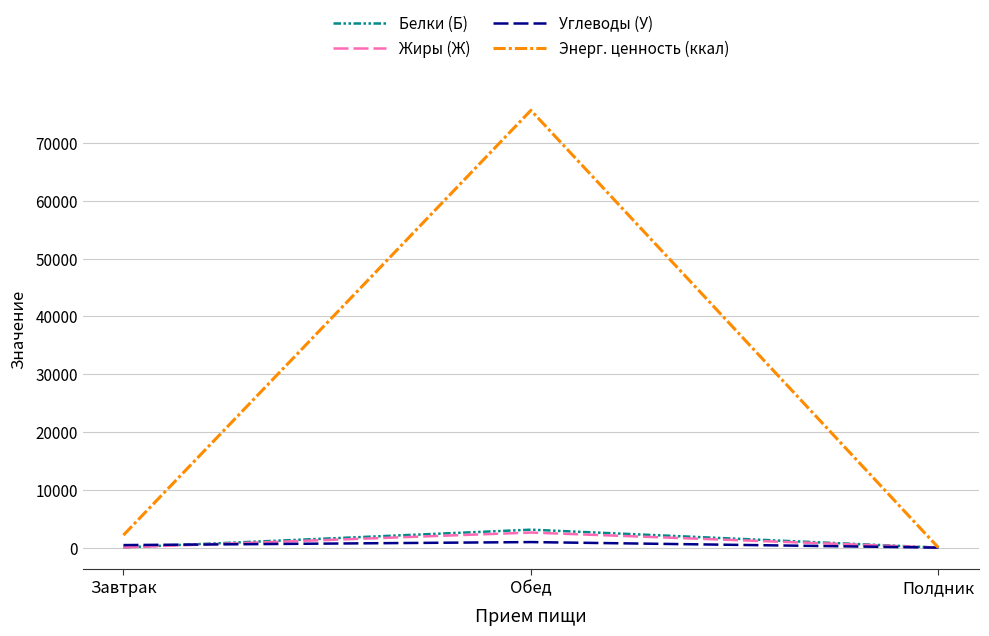

Between Завтрак and Полдник, which series saw the biggest shift?

Энерг. ценность (ккал)